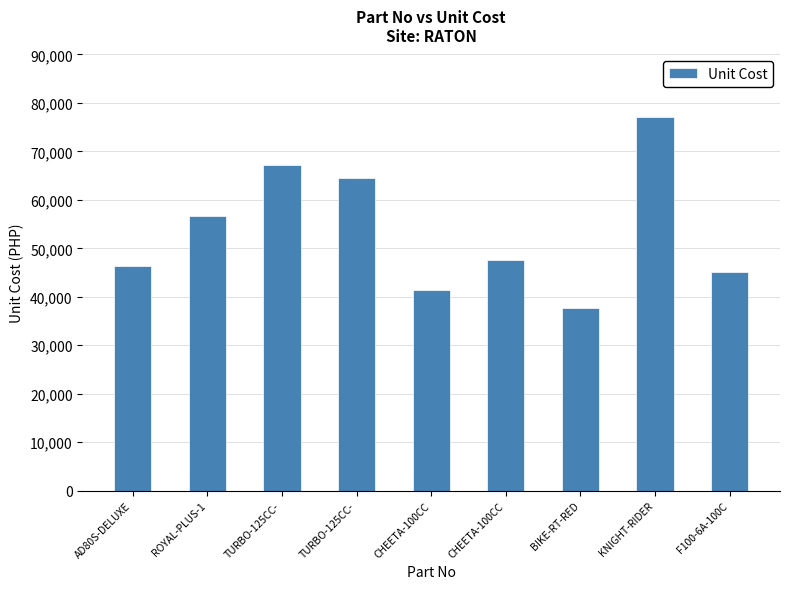

What is the difference between the maximum and second lowest values?

35819.4